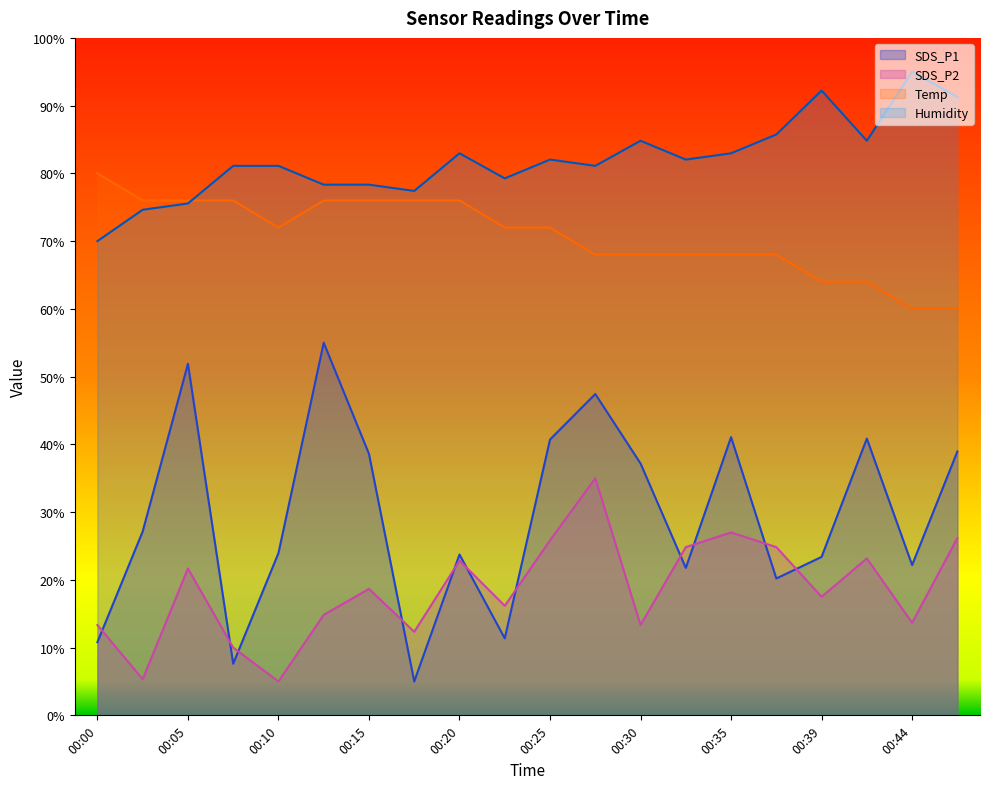

Reading left to right, extract all data points from this chart.

SDS_P1: 00:00=10.8	00:03=27.1	00:05=51.9	00:08=7.6	00:10=24.0	00:12=55.0	00:15=38.6	00:17=5.0	00:20=23.7	00:22=11.4	00:25=40.7	00:27=47.4	00:30=37.2	00:32=21.8	00:35=41.1	00:37=20.2	00:39=23.4	00:42=40.9	00:44=22.2	00:47=38.9
SDS_P2: 00:00=13.3	00:03=5.3	00:05=21.7	00:08=10.0	00:10=5.0	00:12=14.8	00:15=18.7	00:17=12.3	00:20=22.8	00:22=16.2	00:25=25.8	00:27=35.0	00:30=13.3	00:32=24.8	00:35=27.0	00:37=24.8	00:39=17.5	00:42=23.2	00:44=13.7	00:47=26.2
Temp: 00:00=80.0	00:03=76.0	00:05=76.0	00:08=76.0	00:10=72.0	00:12=76.0	00:15=76.0	00:17=76.0	00:20=76.0	00:22=72.0	00:25=72.0	00:27=68.0	00:30=68.0	00:32=68.0	00:35=68.0	00:37=68.0	00:39=64.0	00:42=64.0	00:44=60.0	00:47=60.0
Humidity: 00:00=70.0	00:03=74.6	00:05=75.6	00:08=81.1	00:10=81.1	00:12=78.3	00:15=78.3	00:17=77.4	00:20=83.0	00:22=79.3	00:25=82.0	00:27=81.1	00:30=84.8	00:32=82.0	00:35=83.0	00:37=85.7	00:39=92.2	00:42=84.8	00:44=95.0	00:47=91.3